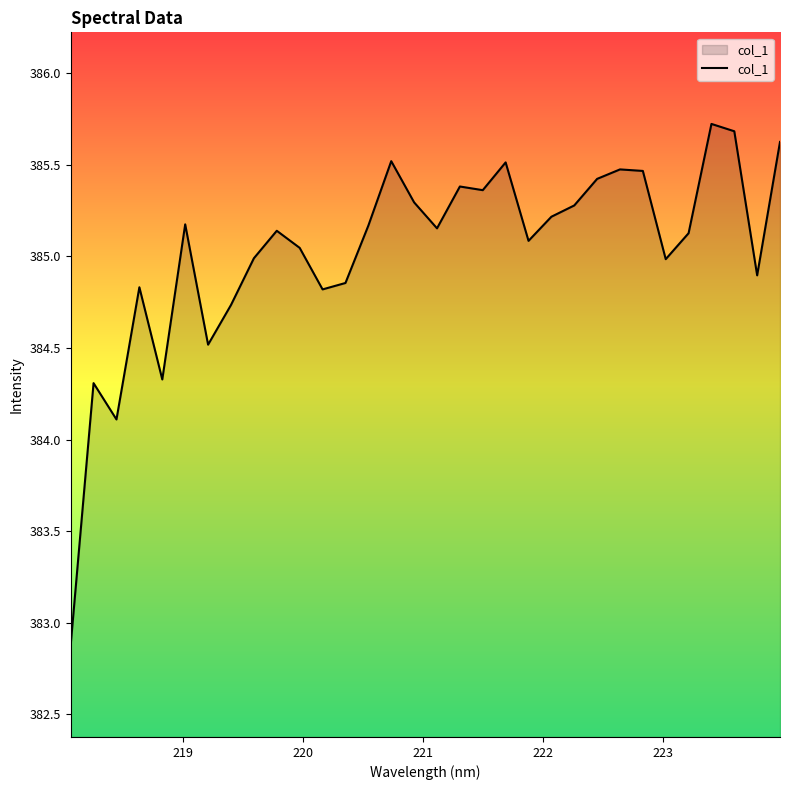

True or false: the data has more than 2 interior local peaks.

True